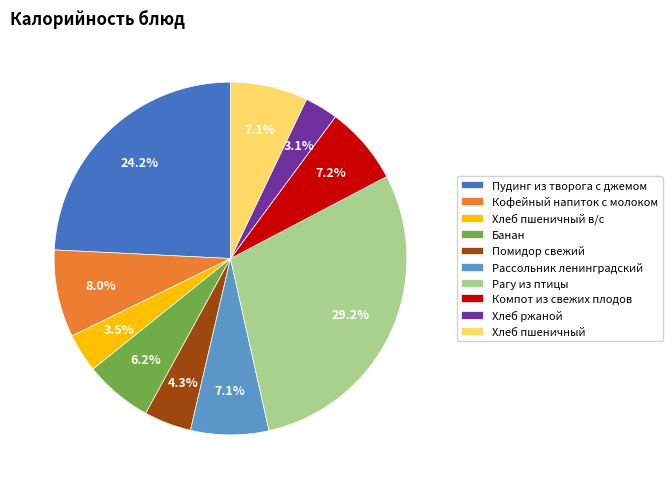

Count the number of slices in the pie.

10